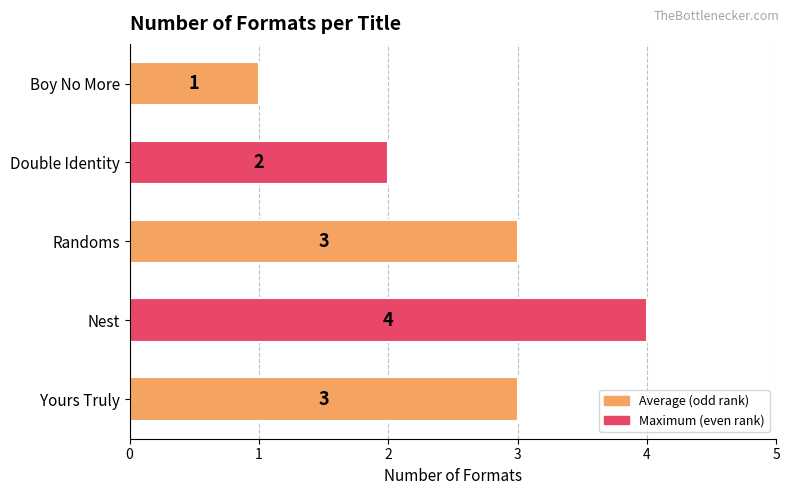

Reading bottom to top, transcribe all the data shown in this chart.

Yours Truly=3	Nest=4	Randoms=3	Double Identity=2	Boy No More=1